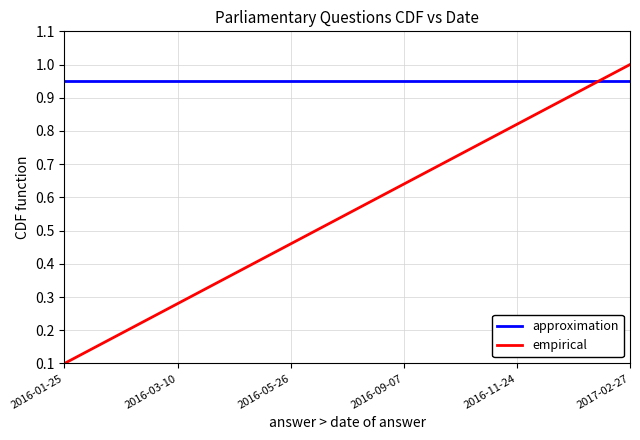

Rank the series by their average value, from highest to lowest.

approximation, empirical